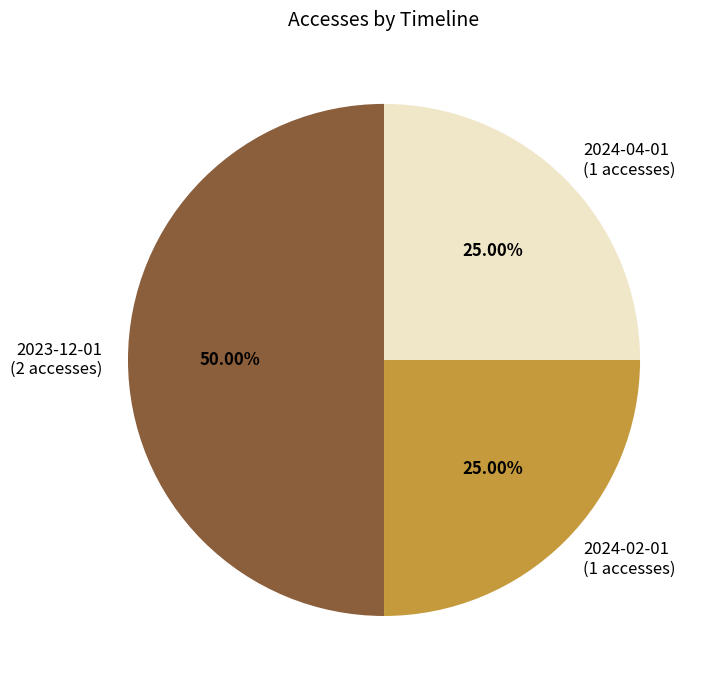

How many segments does this pie chart have?

3